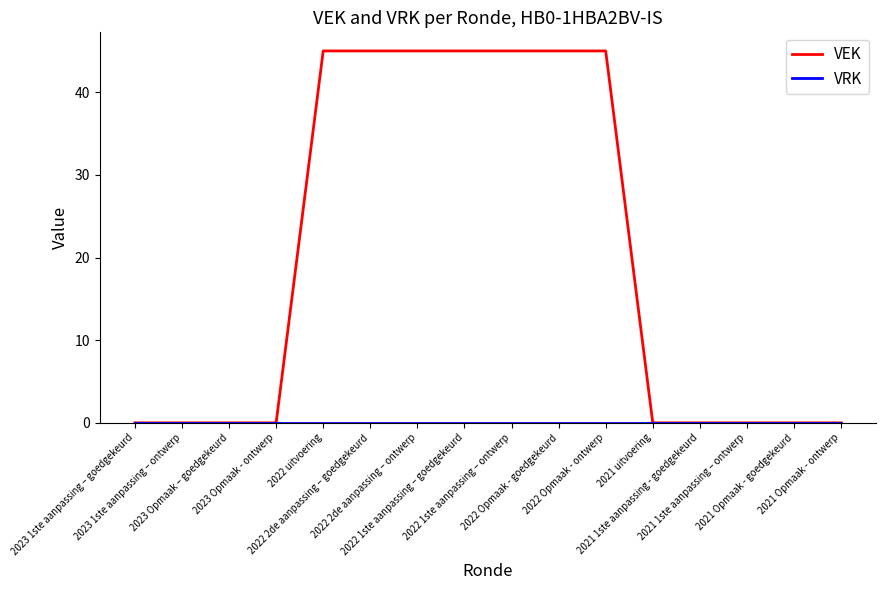

Which series has the largest total across all categories?

VEK